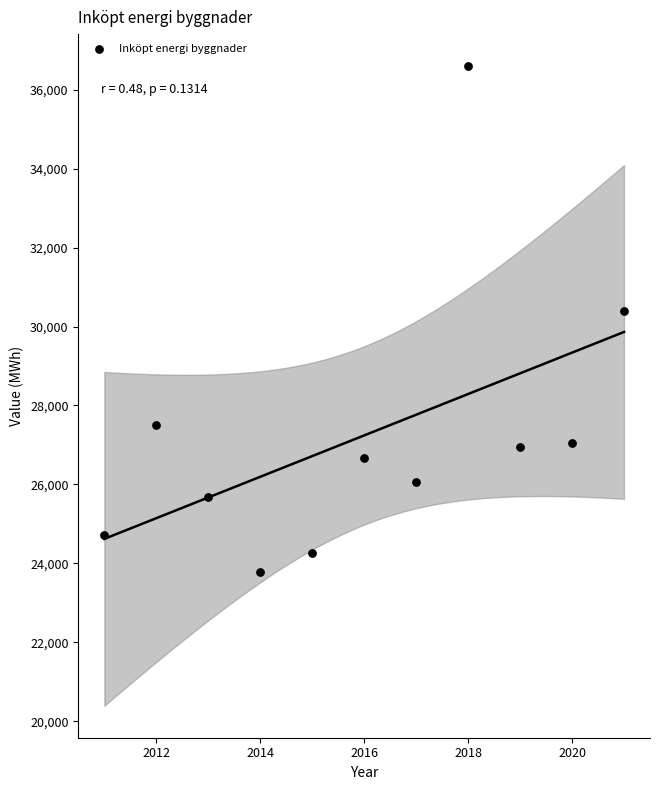

What Y value in the scatter plot is closest to 30190?

30386